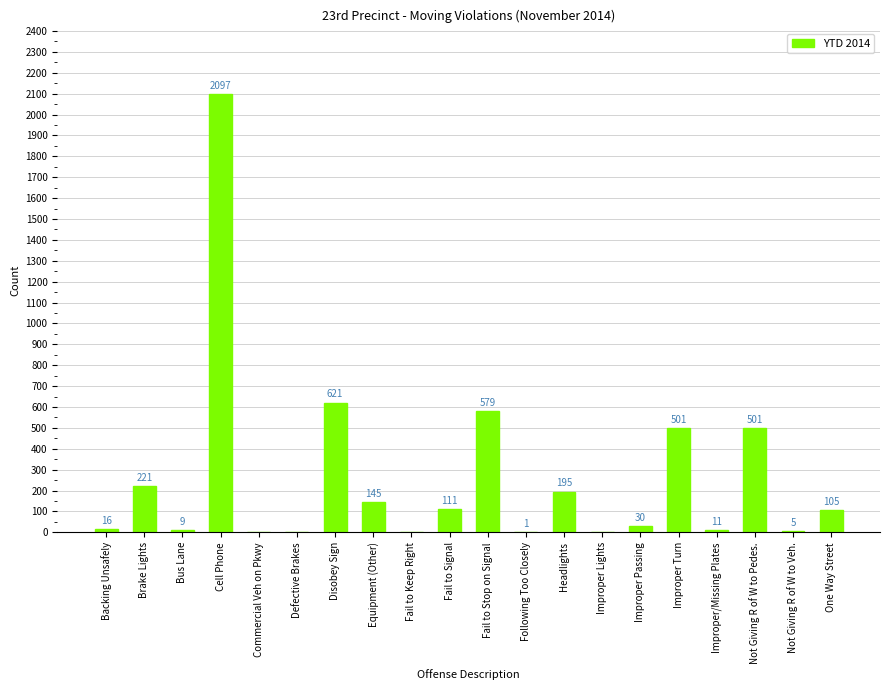

Are the bars horizontal?

No